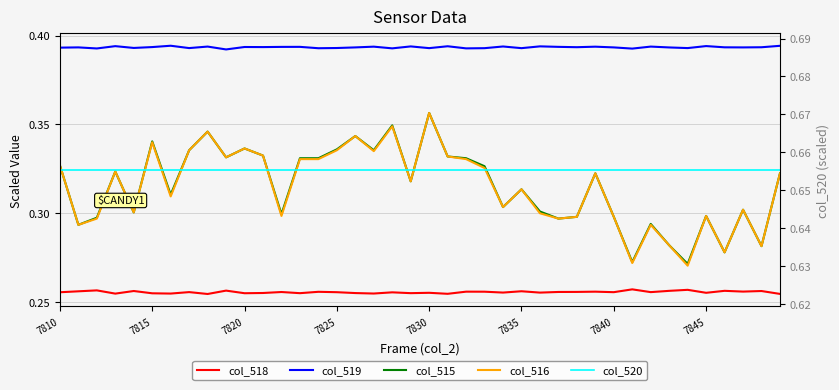

What is the difference between the second highest and minimum values in the col_516 series?

0.1